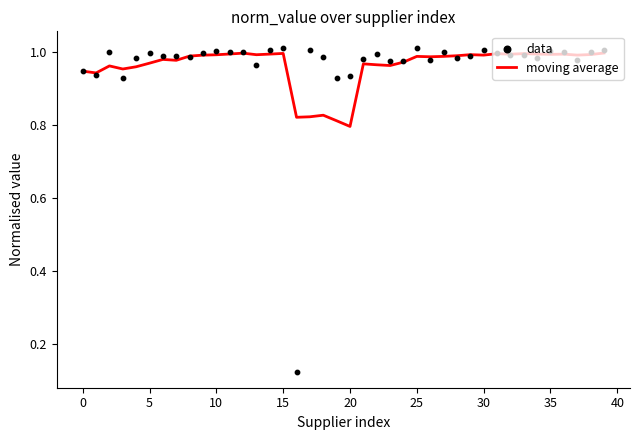

Which series has the largest total across all categories?

data